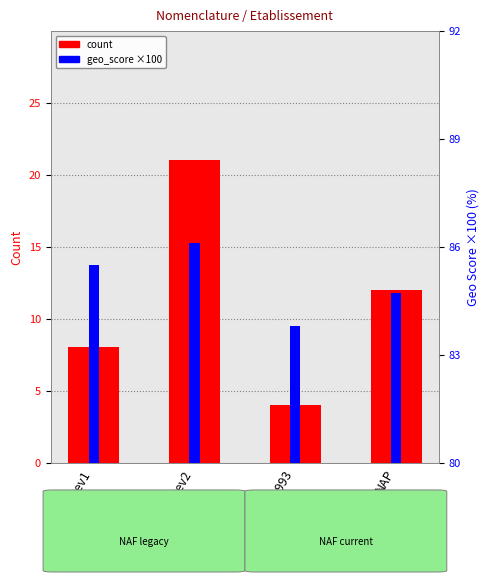

What is the label of the 3rd bar from the left?

NAF1993